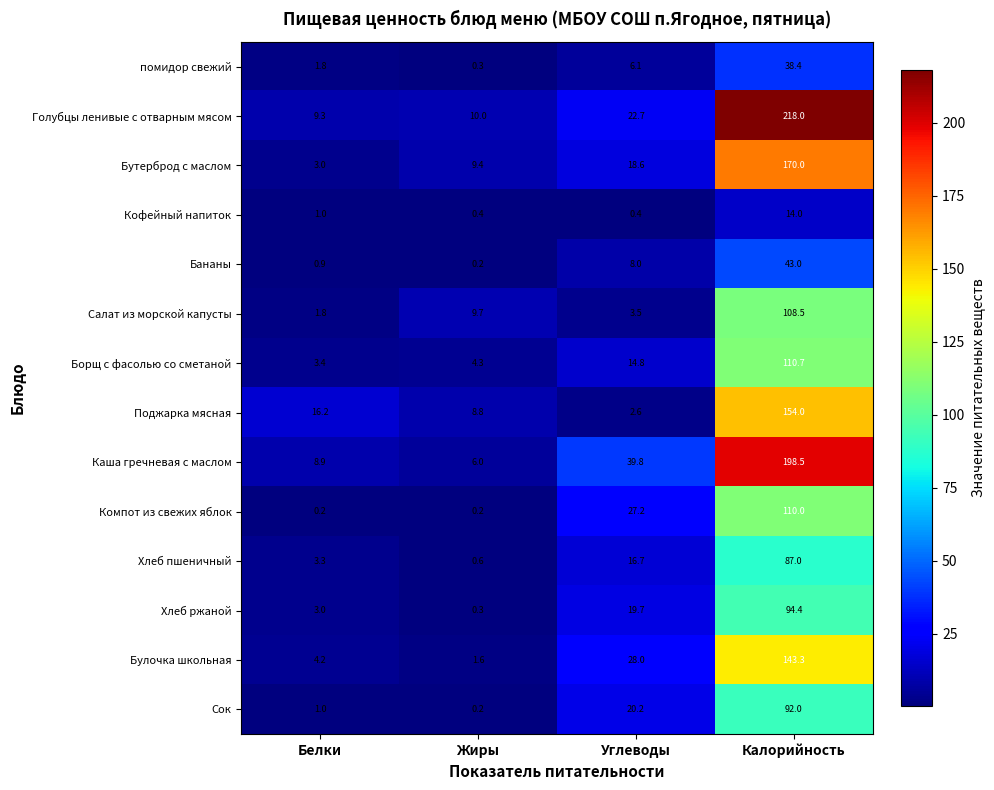

What is the difference between the maximum and second lowest values in the Салат из морской капусты series?

105.0